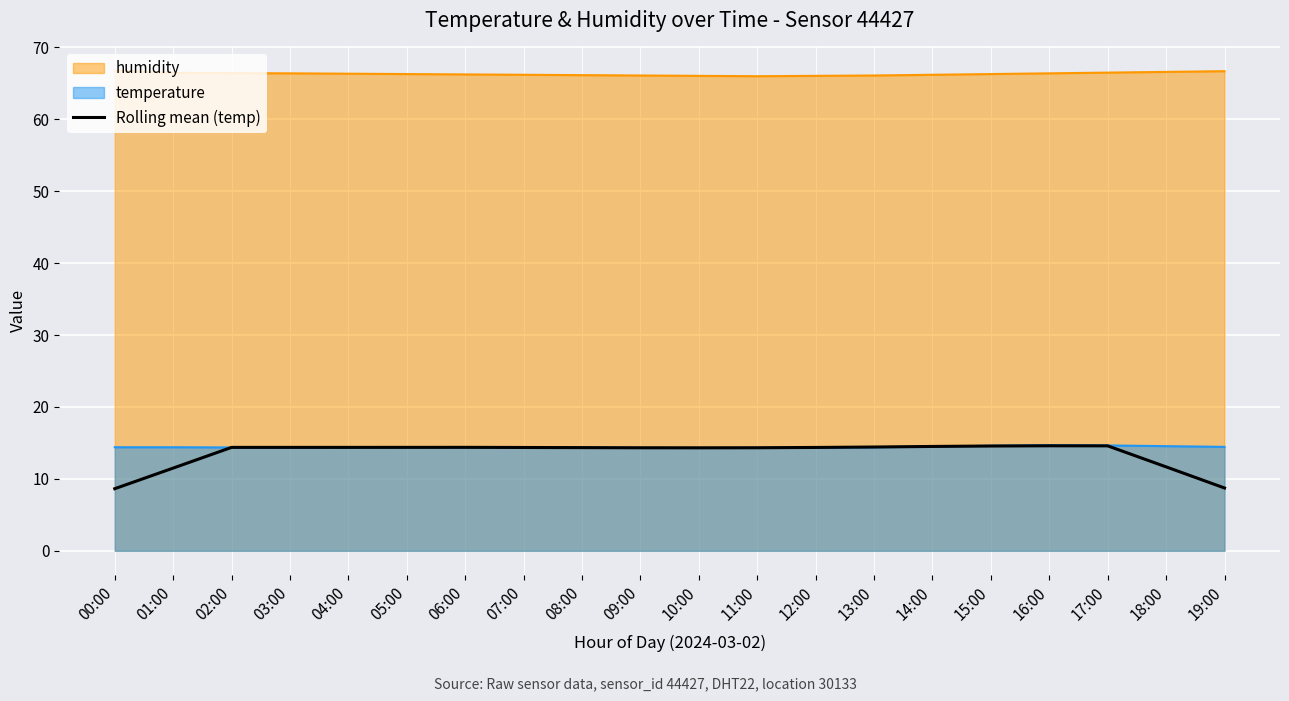

What is the sum of all values?

271.2